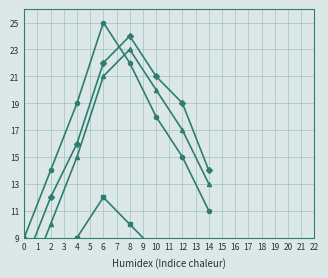

The Innerpeffray series shows 1 at 14. True or false?

False